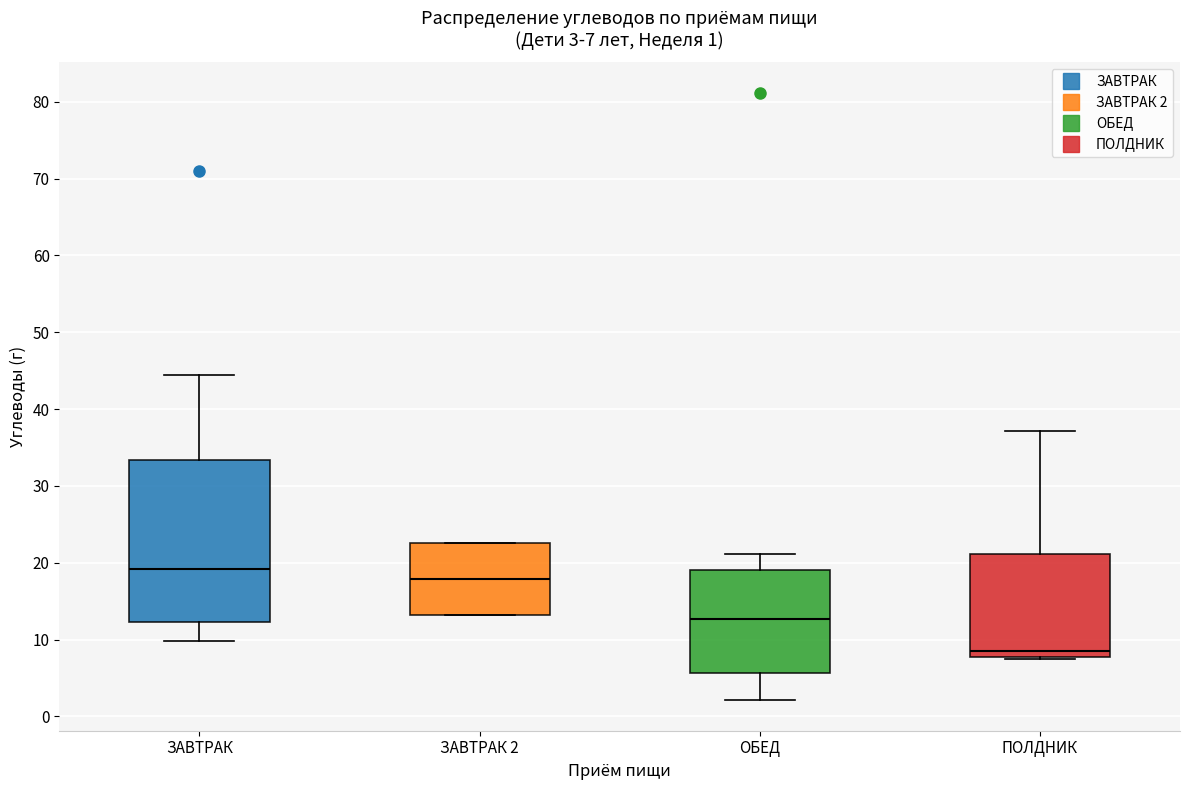

Which box's median line is the highest?

ЗАВТРАК